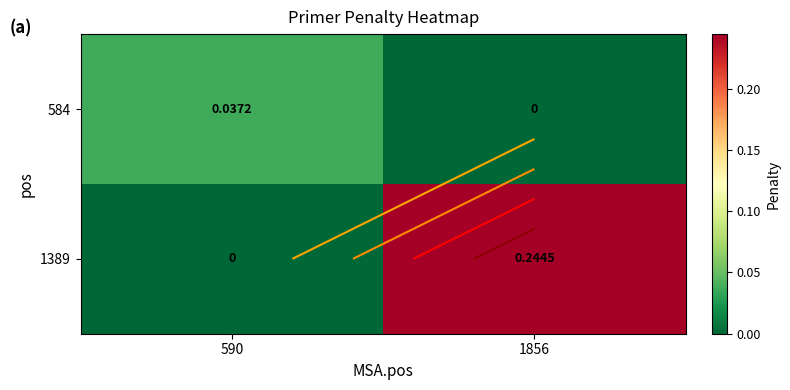

The value of 584 at 590 is 0.0. True or false?

False